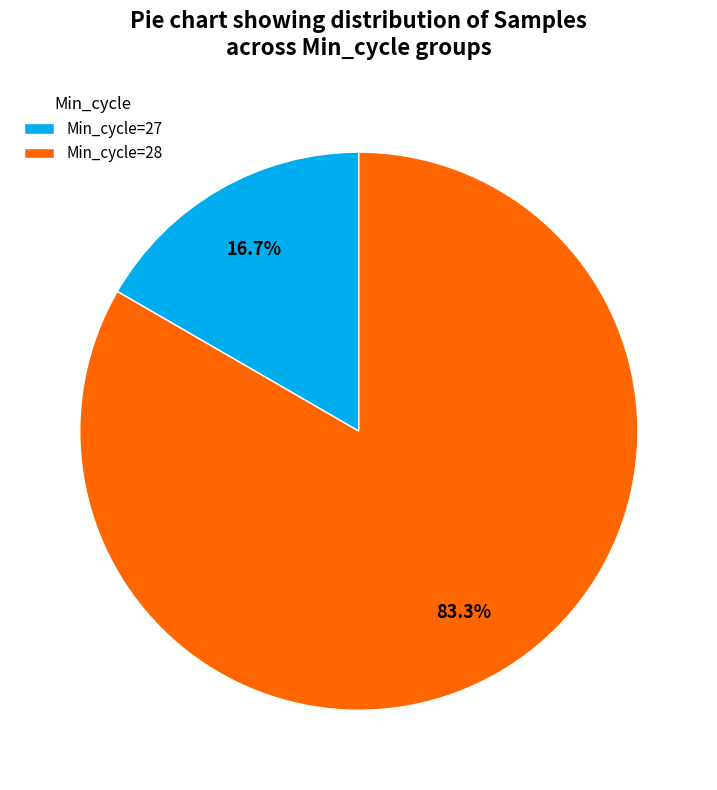

Is there any slice that represents more than half of the pie?

Yes